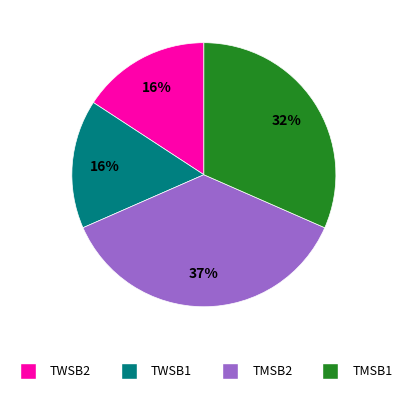

To the nearest percent, what is the difference between the TMSB1 and TWSB1 slice percentages?

16%